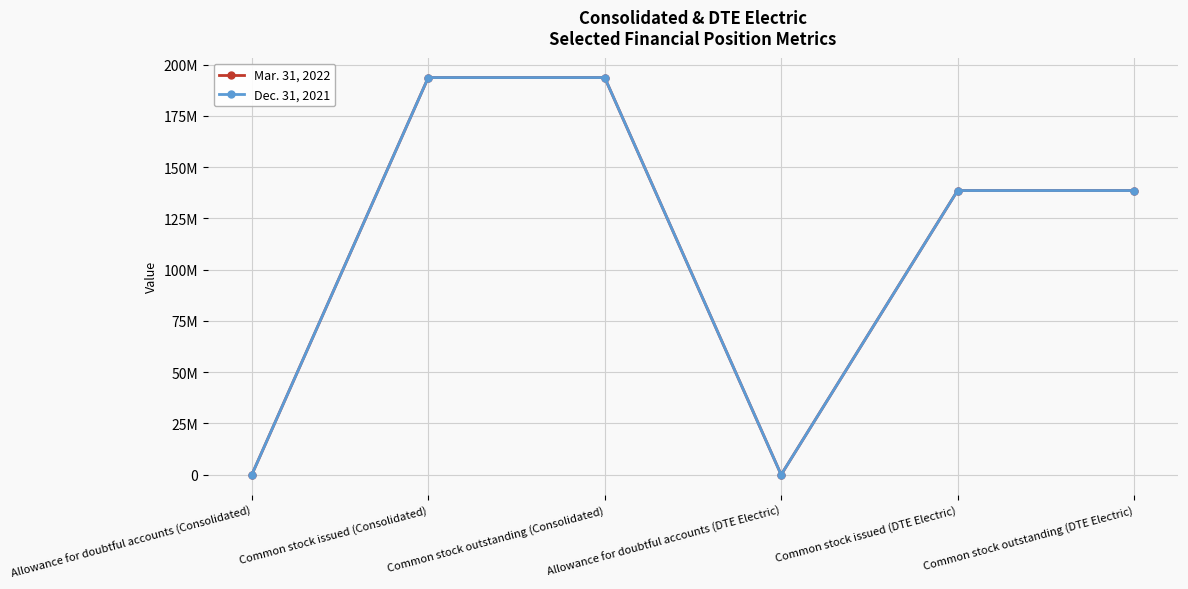

How many intersections are there between Dec. 31, 2021 and Mar. 31, 2022?

1